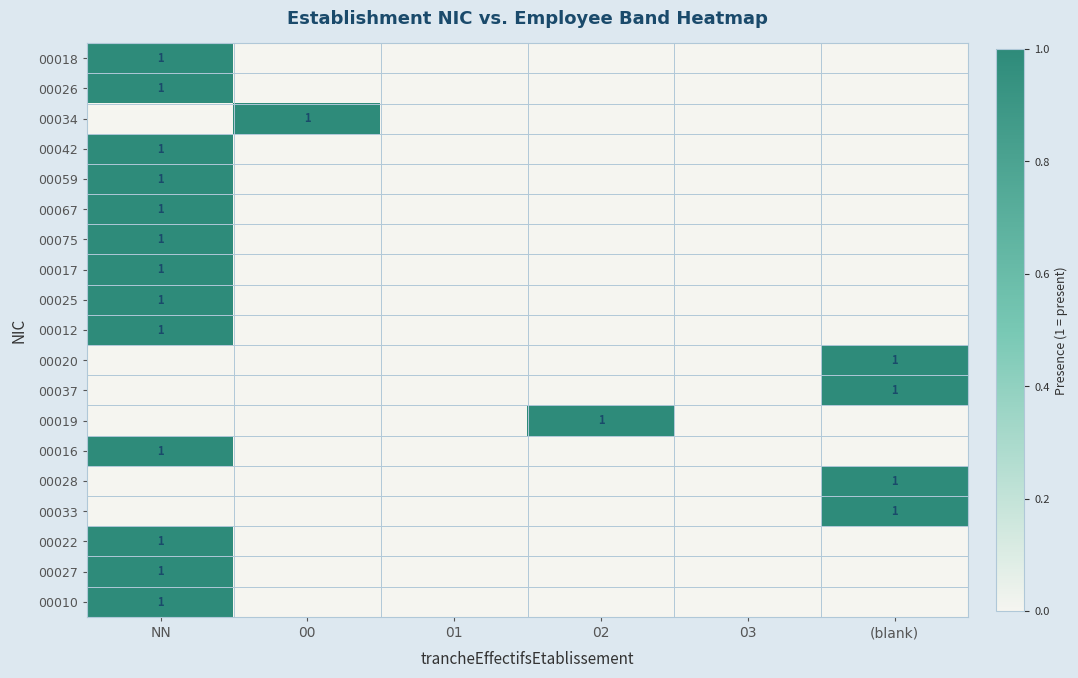

How many distinct data groups are displayed?

19